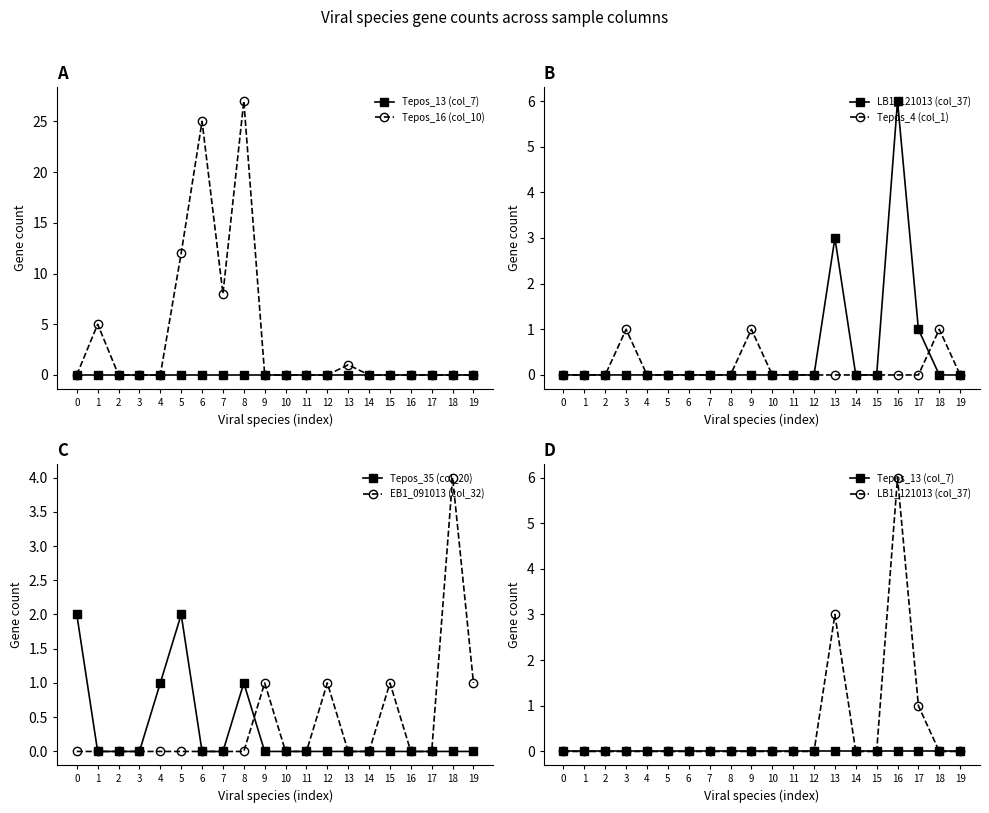

Reading left to right, list all the values displayed in this chart.

Tepos_13 (col_7): 0=0	1=0	2=0	3=0	4=0	5=0	6=0	7=0	8=0	9=0	10=0	11=0	12=0	13=0	14=0	15=0	16=0	17=0	18=0	19=0
Tepos_16 (col_10): 0=0	1=5	2=0	3=0	4=0	5=12	6=25	7=8	8=27	9=0	10=0	11=0	12=0	13=1	14=0	15=0	16=0	17=0	18=0	19=0
LB1_121013 (col_37): 0=0	1=0	2=0	3=0	4=0	5=0	6=0	7=0	8=0	9=0	10=0	11=0	12=0	13=3	14=0	15=0	16=6	17=1	18=0	19=0
Tepos_4 (col_1): 0=0	1=0	2=0	3=1	4=0	5=0	6=0	7=0	8=0	9=1	10=0	11=0	12=0	13=0	14=0	15=0	16=0	17=0	18=1	19=0
Tepos_35 (col_20): 0=2	1=0	2=0	3=0	4=1	5=2	6=0	7=0	8=1	9=0	10=0	11=0	12=0	13=0	14=0	15=0	16=0	17=0	18=0	19=0
EB1_091013 (col_32): 0=0	1=0	2=0	3=0	4=0	5=0	6=0	7=0	8=0	9=1	10=0	11=0	12=1	13=0	14=0	15=1	16=0	17=0	18=4	19=1